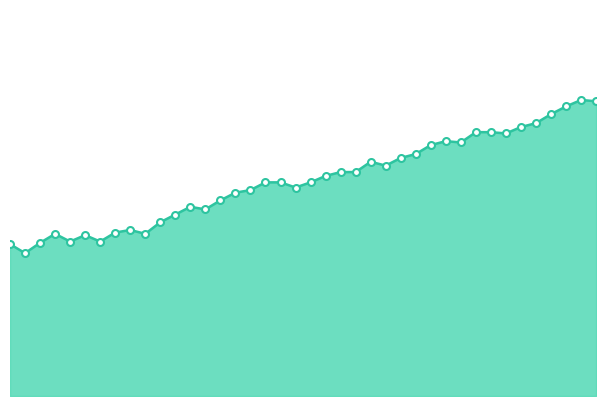

How many lines are shown in the chart?

1